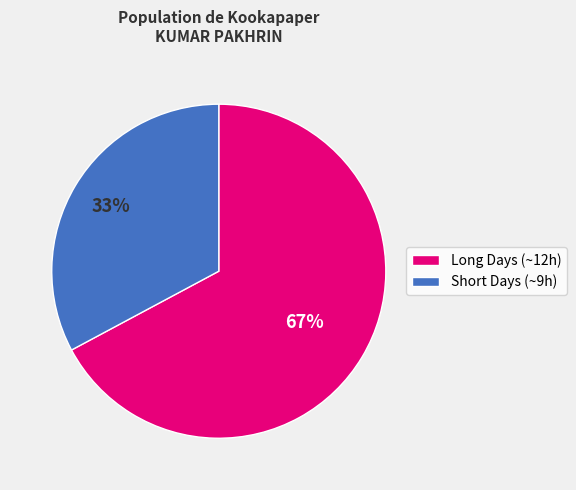

To the nearest percent, what is the difference between the largest and smallest slice percentages?

34%